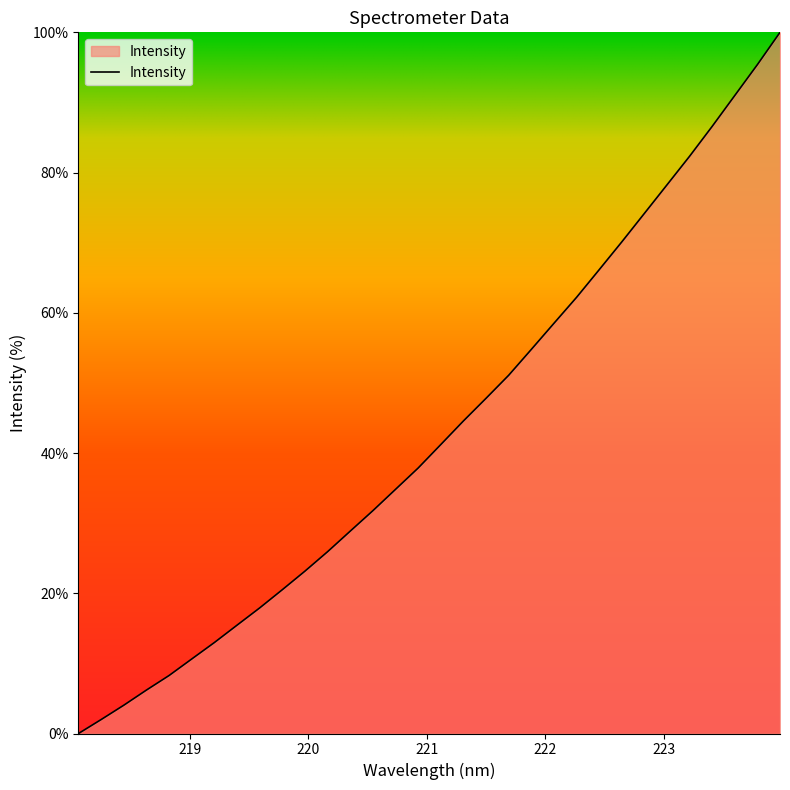

What is the difference between the maximum and minimum values?

100.0